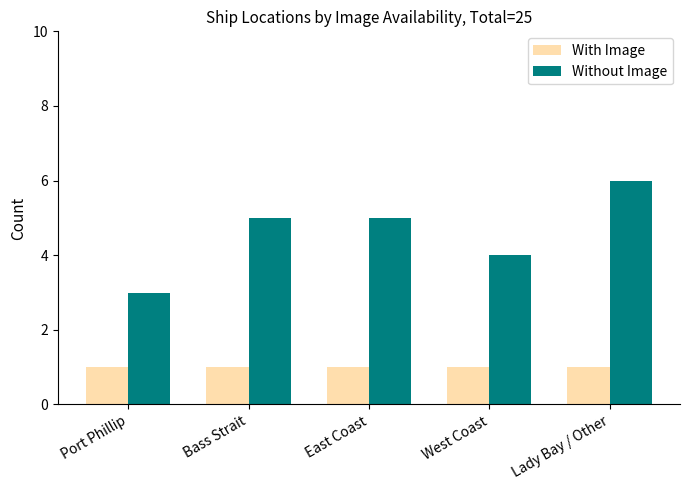

What is the label of the 2nd bar from the right?

West Coast